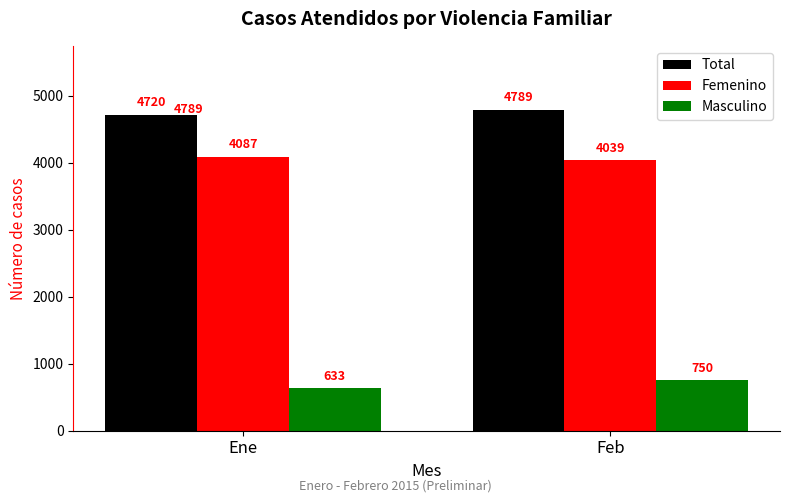

Which series has the largest total across all categories?

Total